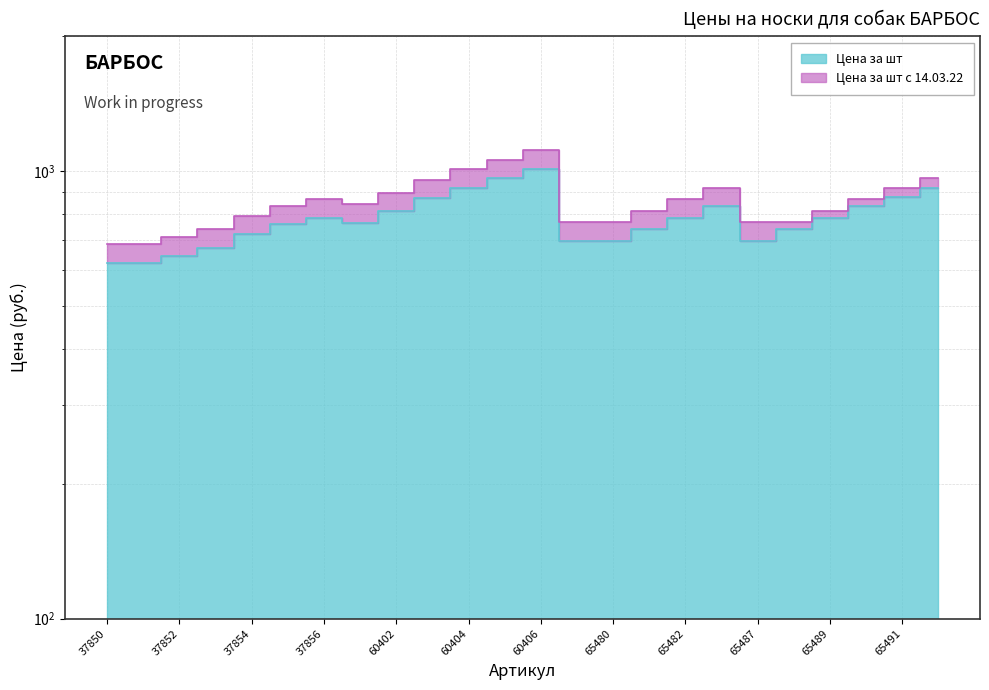

True or false: Цена за шт has more than 2 points higher than both neighbors.

True